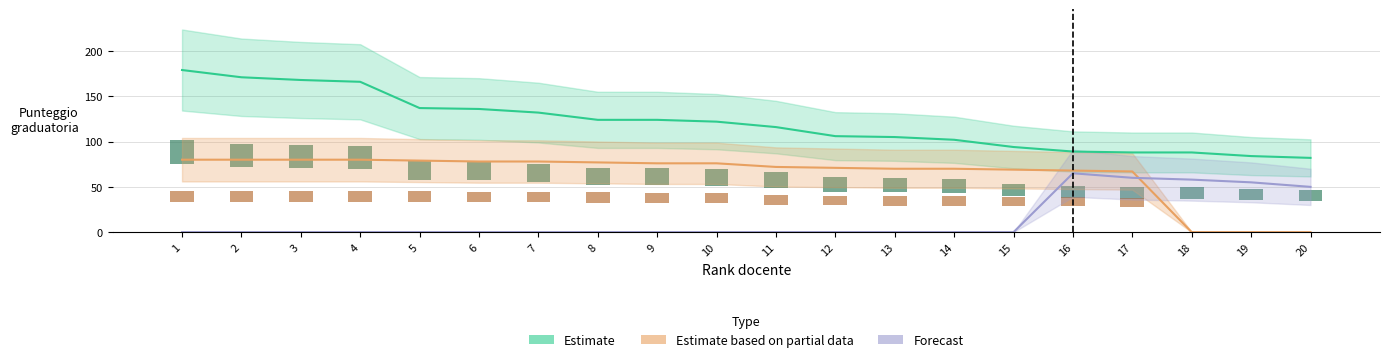

Reading right to left, transcribe all the data shown in this chart.

Estimate: 82	84	88	88	89	94	102	105	106	116	122	124	124	132	136	137	166	168	171	179
Estimate based on partial data: 0	0	0	67	68	69	70	70	71	72	76	76	77	78	78	79	80	80	80	80
Forecast: 50	55	58	60	65	0	0	0	0	0	0	0	0	0	0	0	0	0	0	0